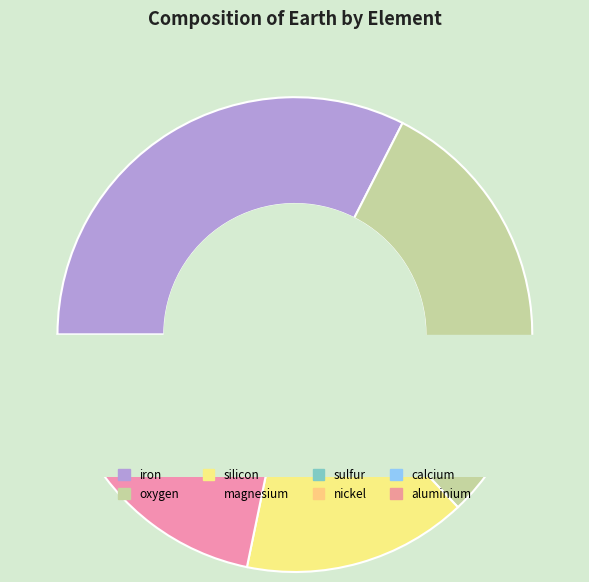

The iron slice represents 26% of the pie. True or false?

False